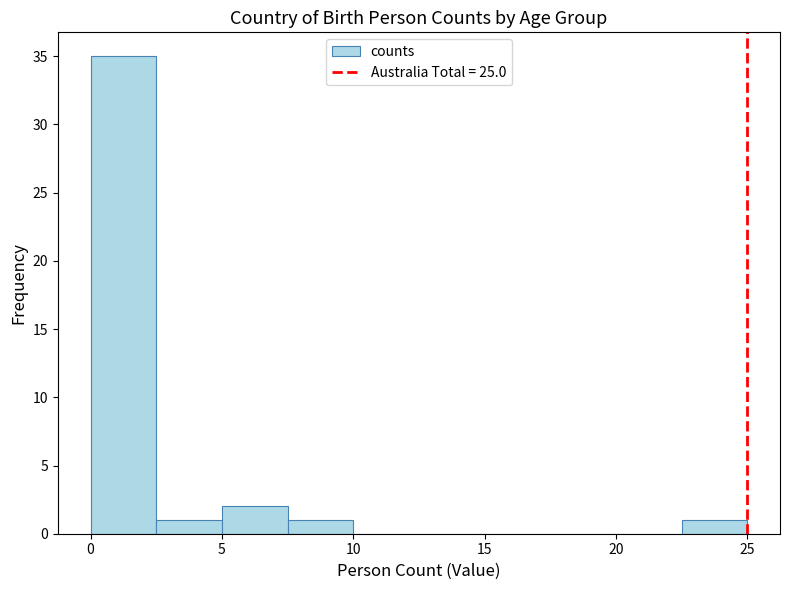

What is the height of the bar covering 7.5 to 10.0 on the x-axis? The values are not printed on the chart, so give them approximately, as read against the axis.

1